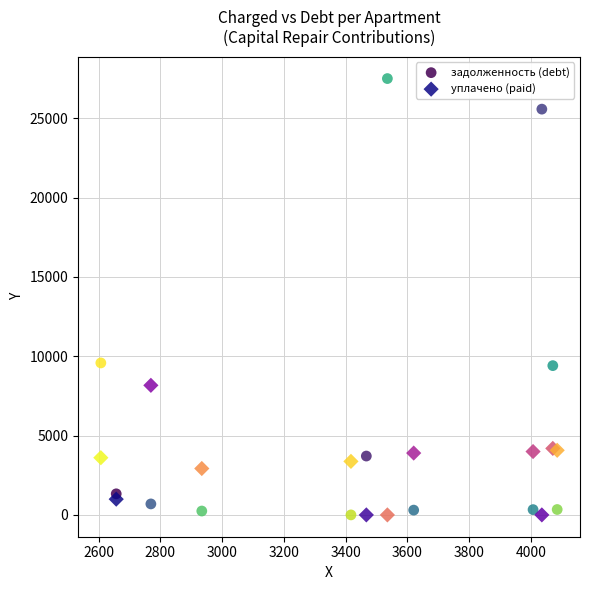

What is the X range (max minus min) for the scatter plot?

1477.7